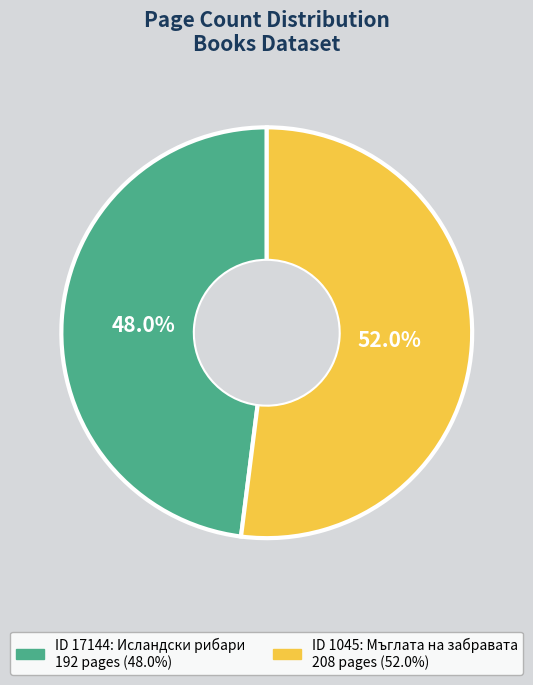

Is there any slice that represents more than half of the pie?

Yes